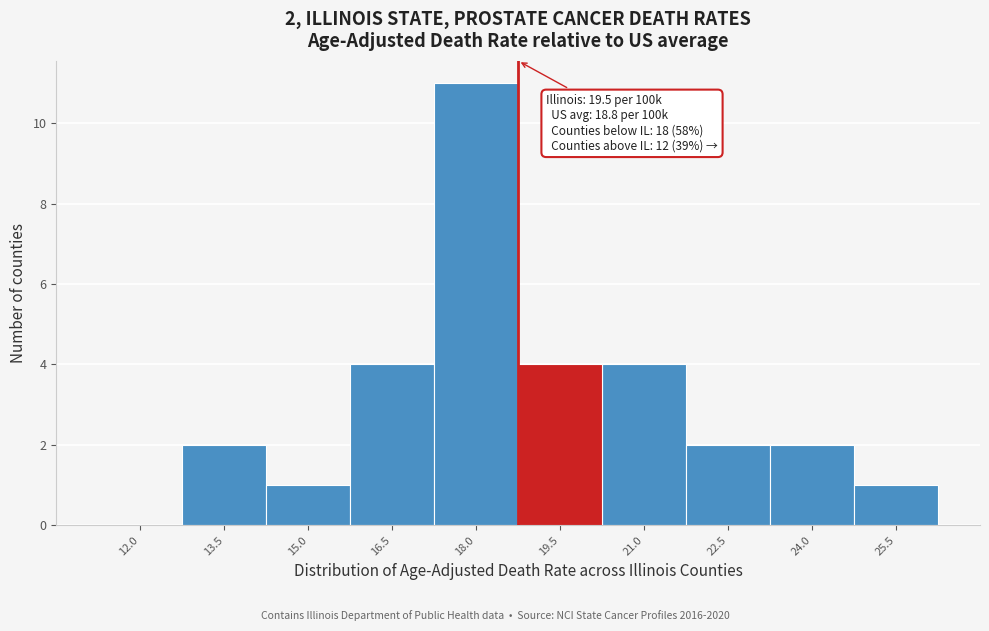

Reading left to right, extract all data points from this chart.

12.0=0	13.5=2	15.0=1	16.5=4	18.0=11	19.5=4	21.0=4	22.5=2	24.0=2	25.5=1